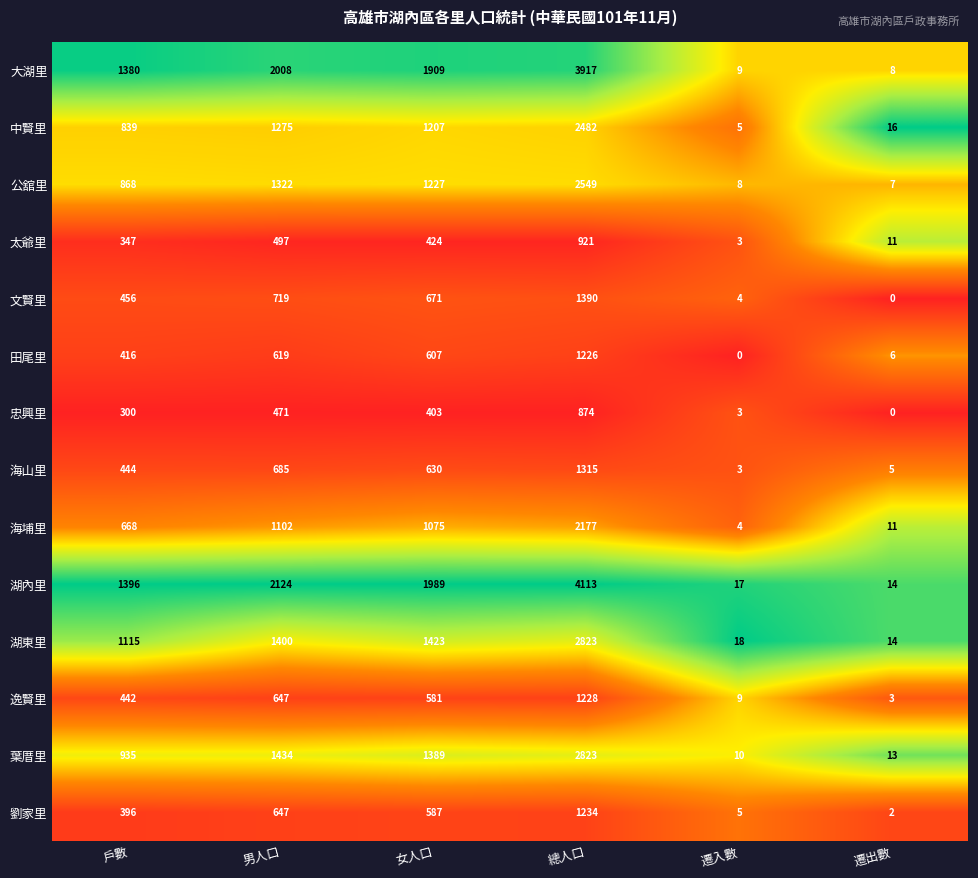

Which label corresponds to the largest value in the chart?

總人口